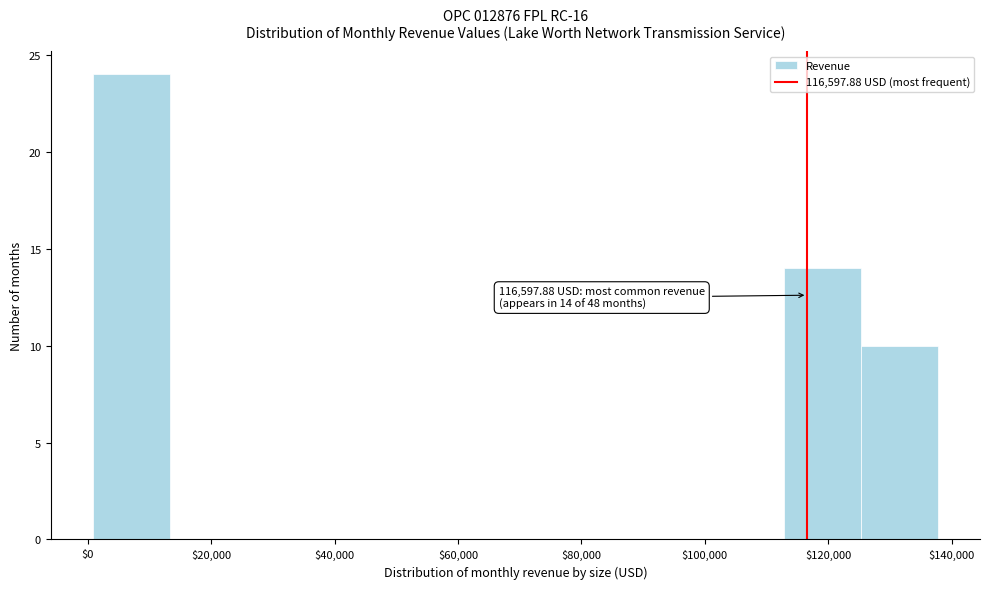

Over which range of the x-axis is the bar tallest?

0 to 14000